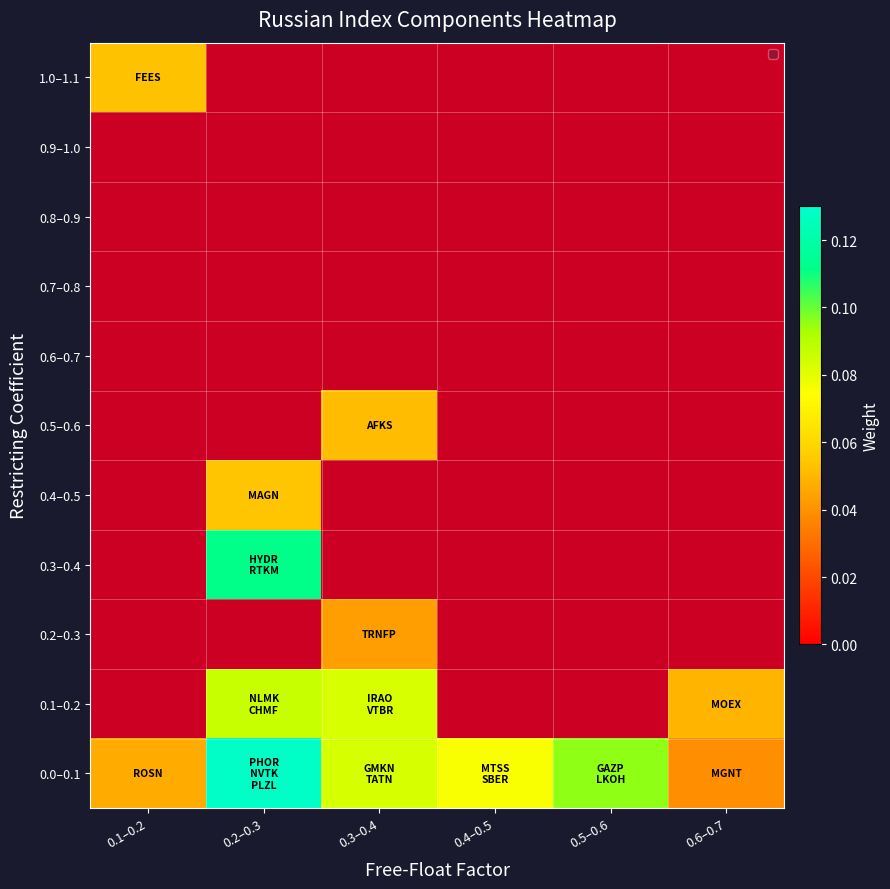

Which has a higher value, 0.3–0.4 or 0.4–0.5?

0.3–0.4